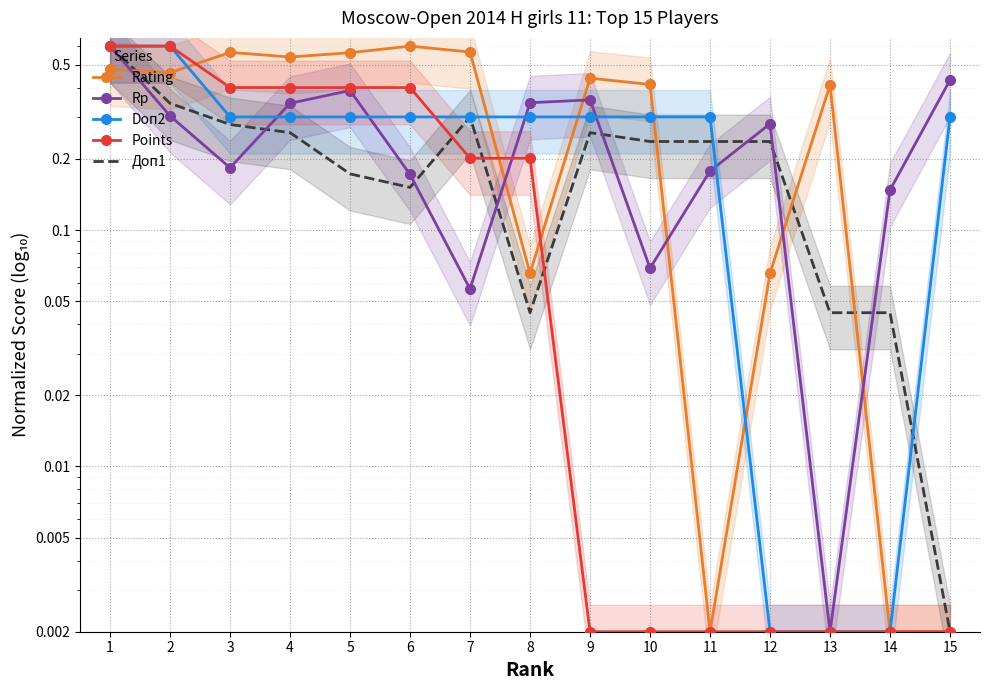

Which series has the widest spread of values?

Rating